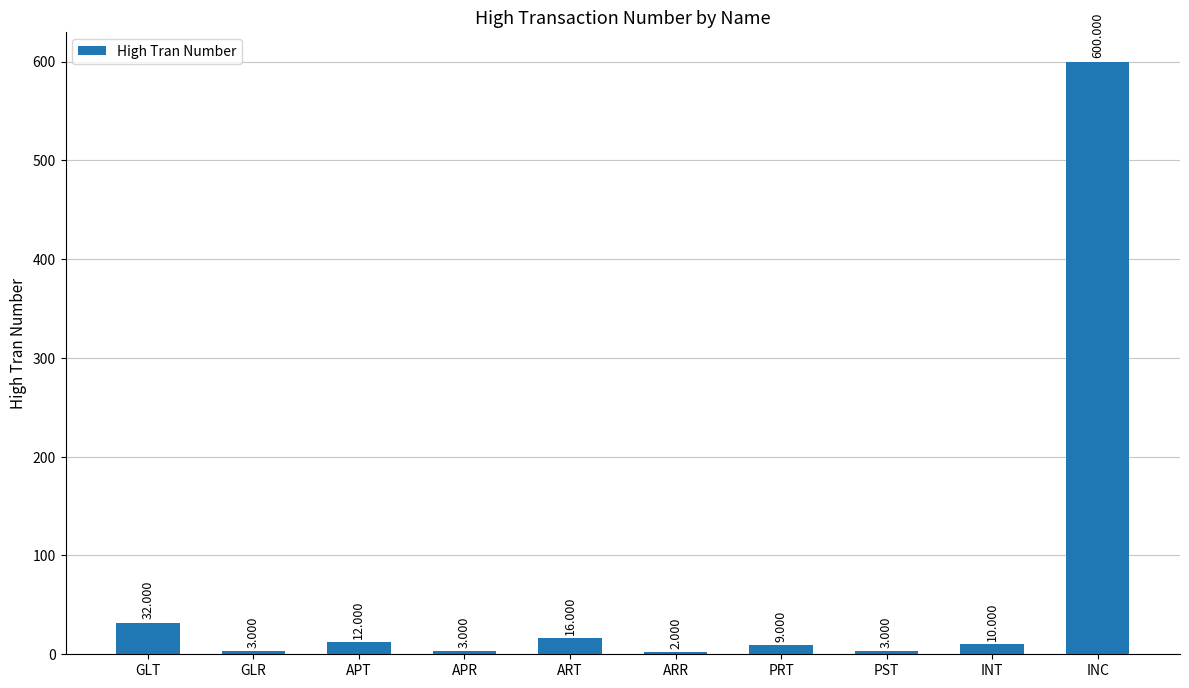

What position from the right is GLT?

10